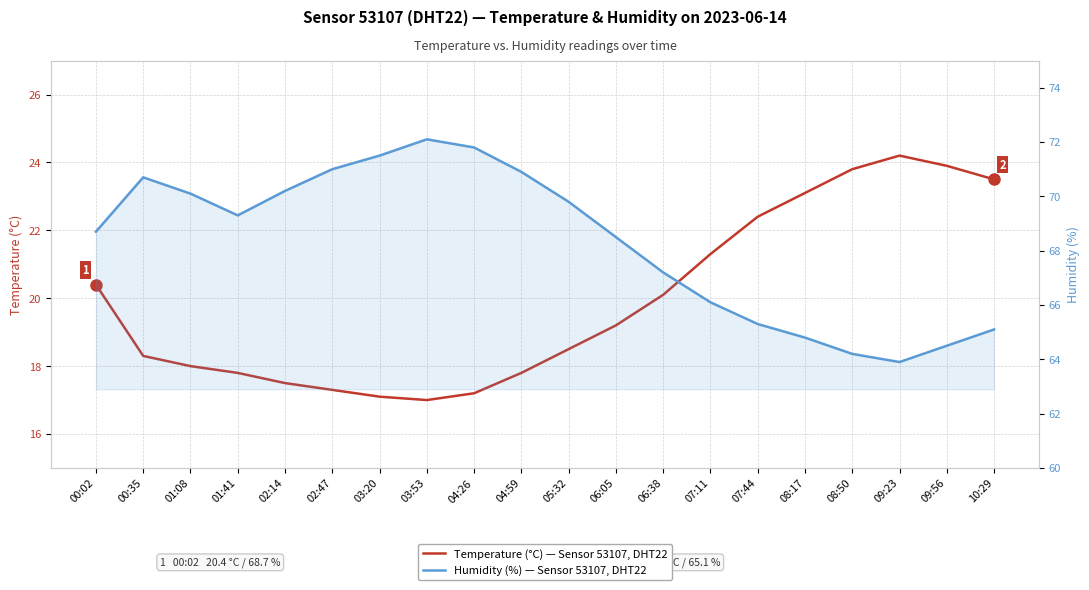

What is the value of the Humidity (%) point at the 7th from the left?

71.5